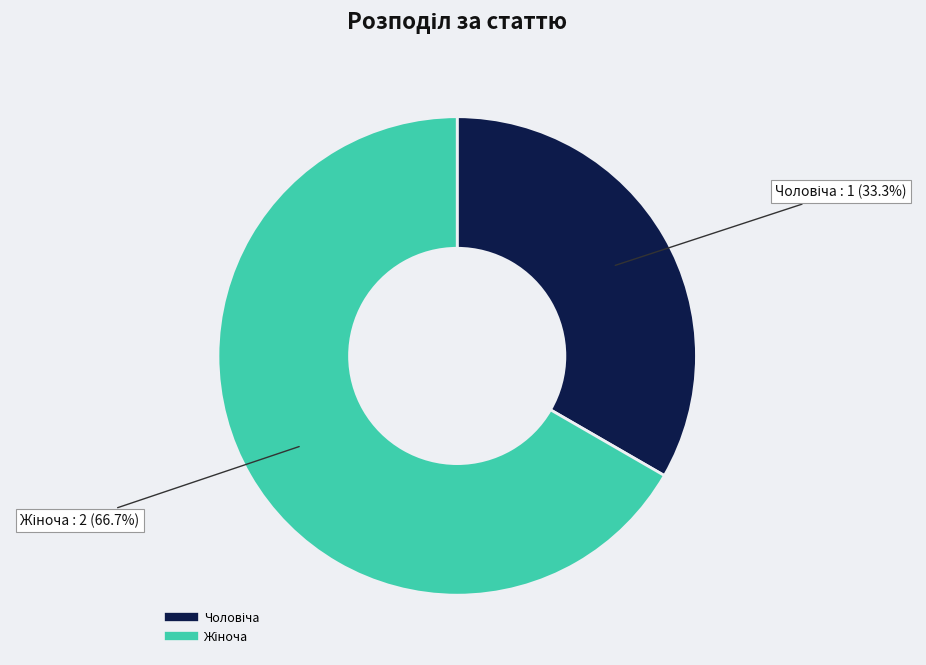

Does any single category account for the majority?

Yes